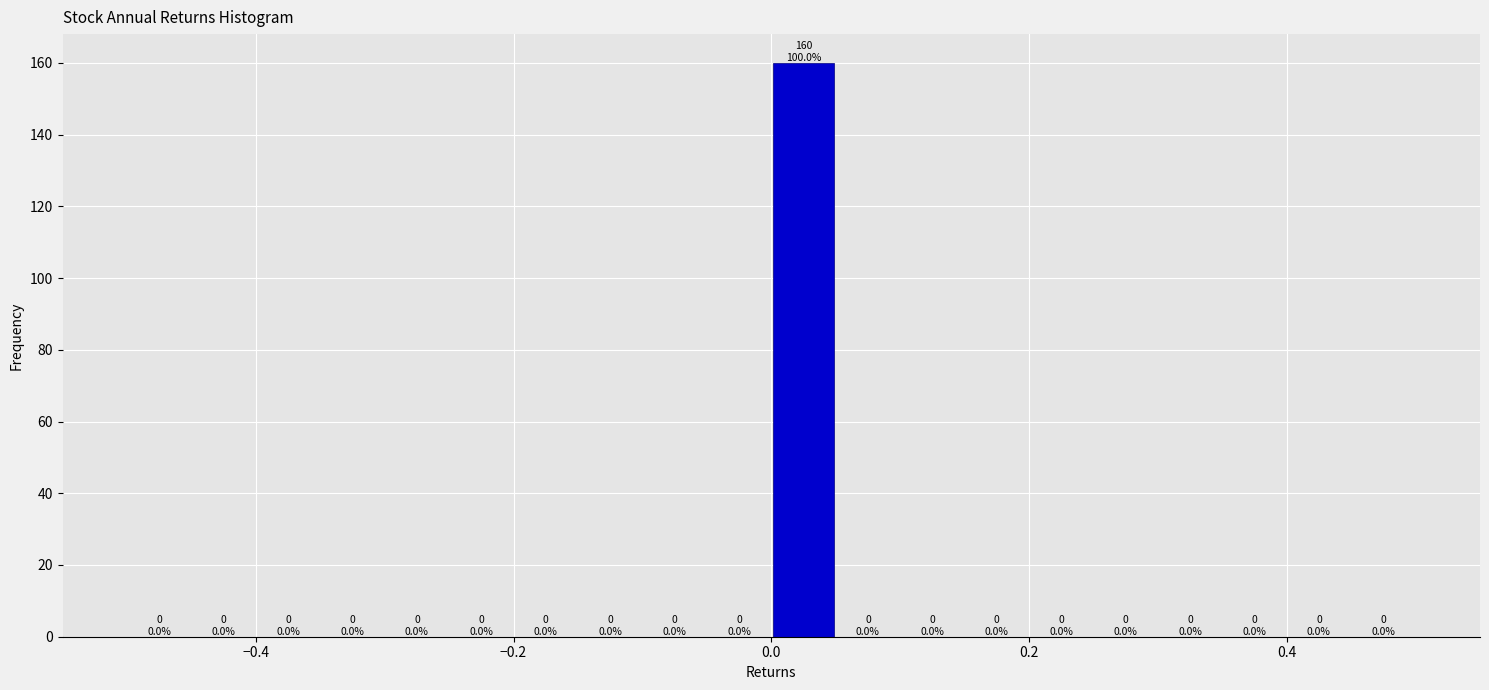

Around what value on the x-axis is the tallest bar? Give the approximate position of its centre, as read against the axis.

0.02